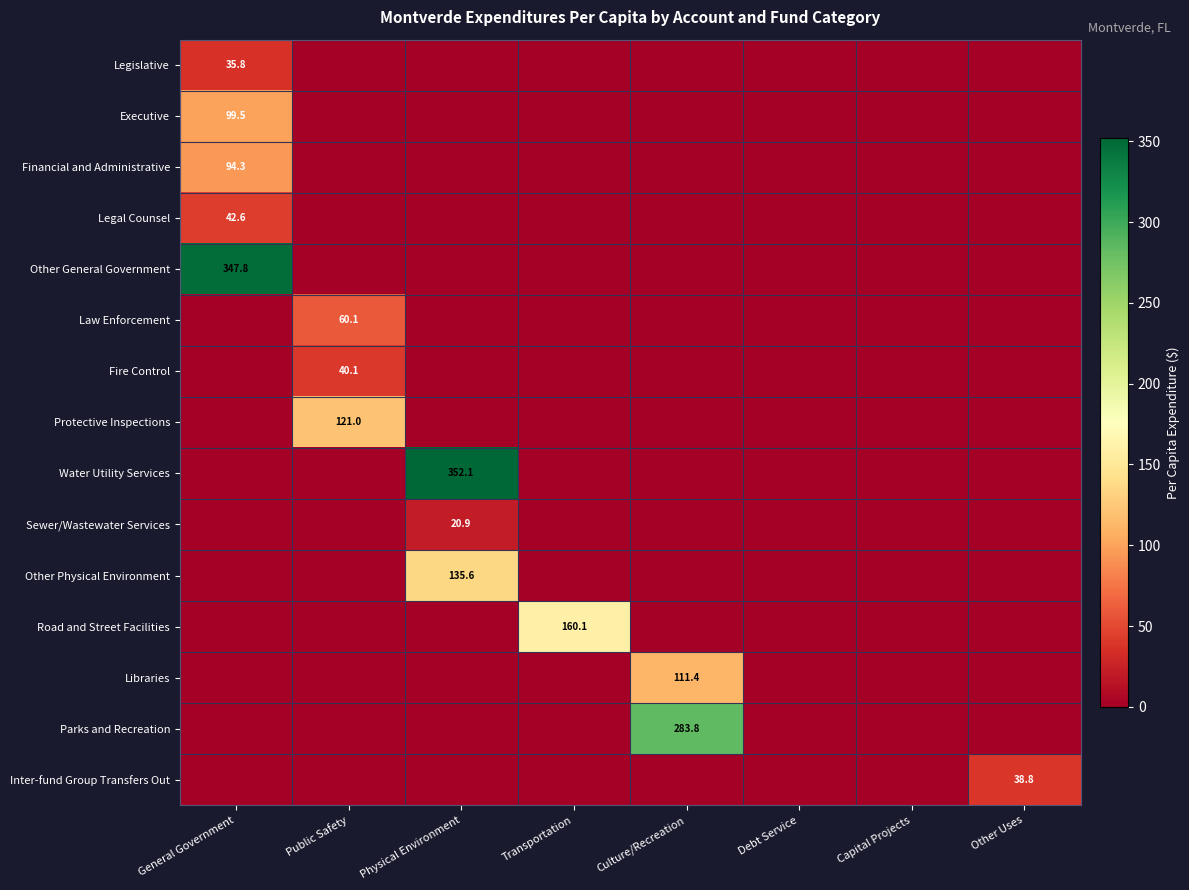

Is it true that Protective Inspections equals 73.4 at Public Safety?

False